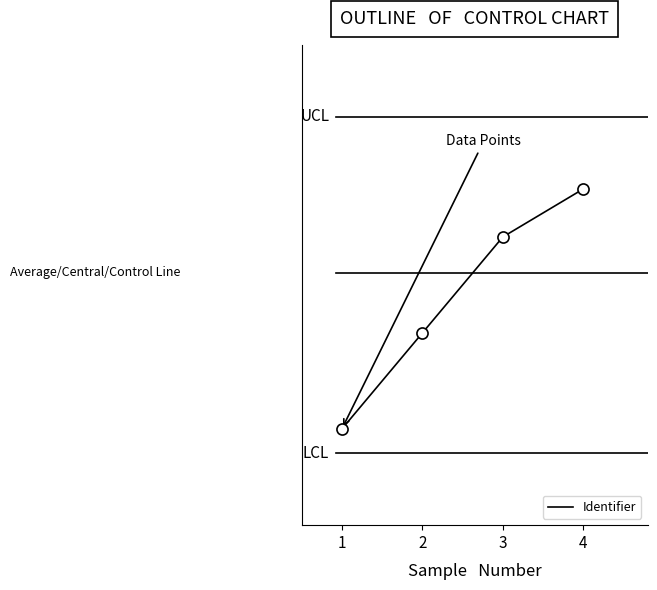

Is this an area chart (filled region under the line)?

No